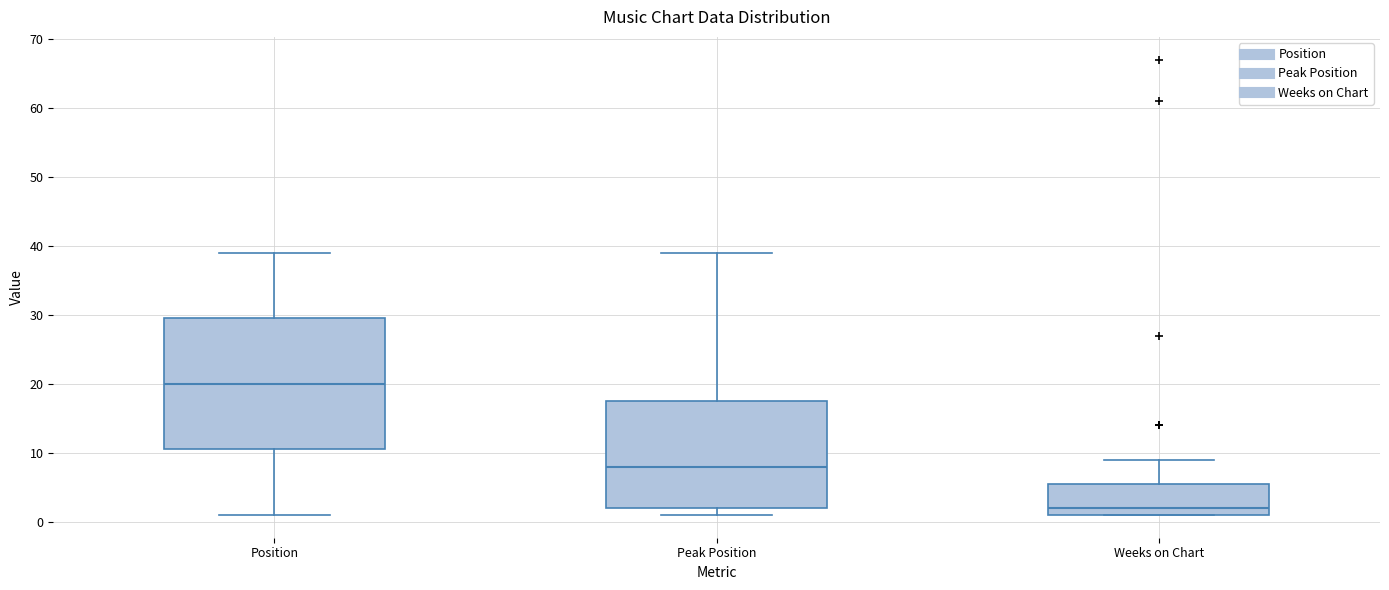

Where is the upper edge of the box for Peak Position on the y-axis? The values are not printed on the chart, so give them approximately, as read against the axis.

18